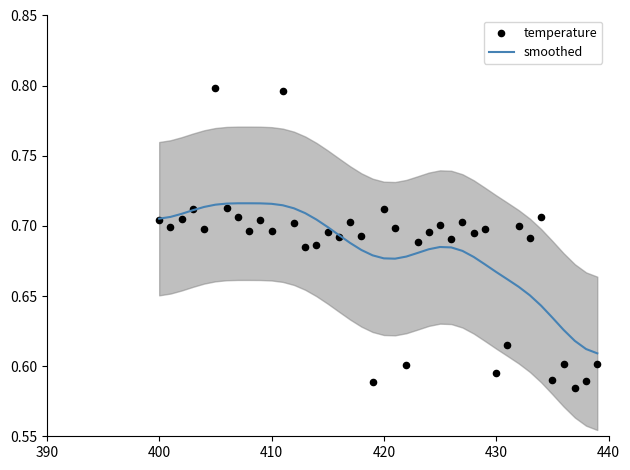

Is the value of smoothed at 30 greater than the value of temperature at 420?

No